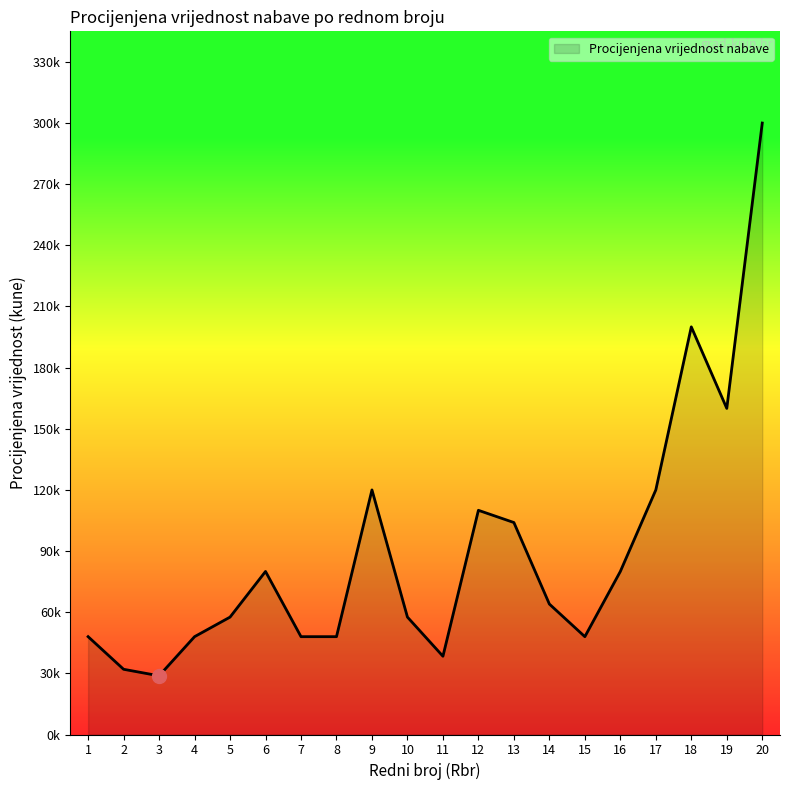

Is this an area chart (filled region under the line)?

Yes